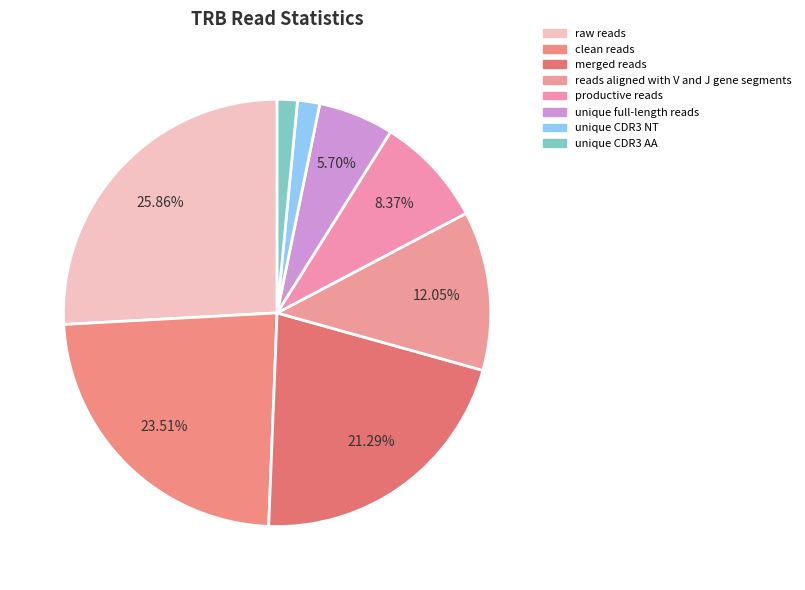

How many segments does this pie chart have?

8